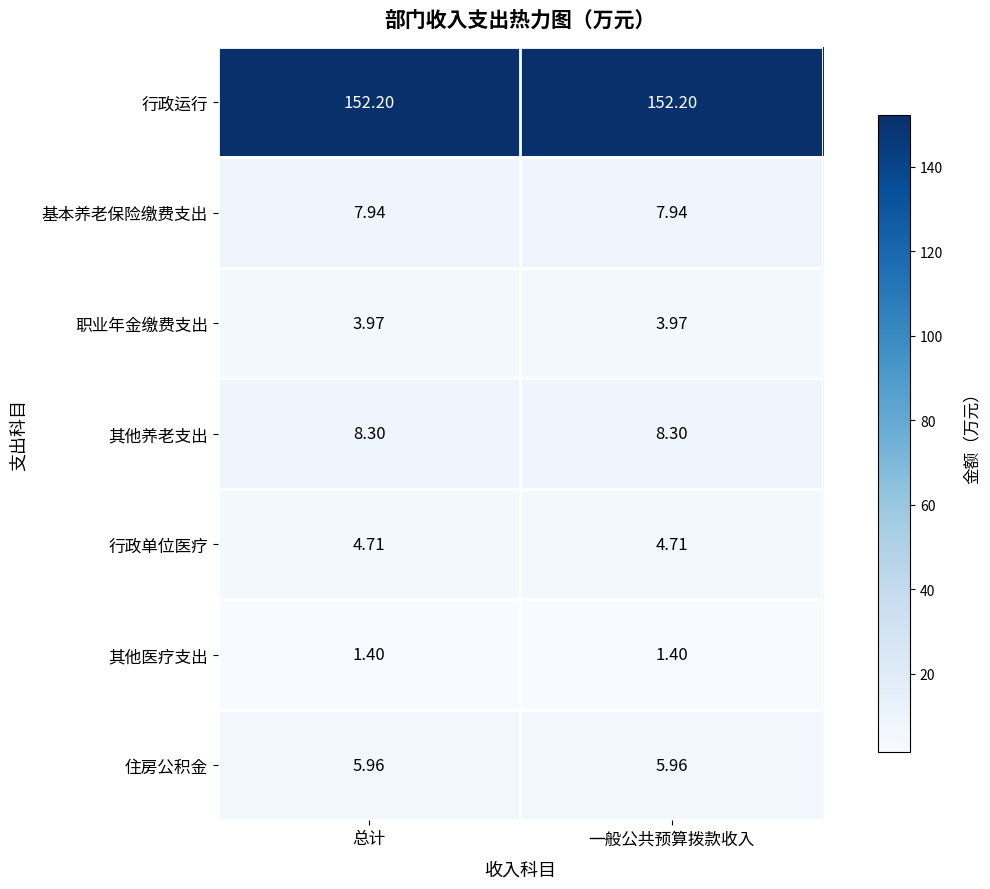

At 总计, list the series in order from largest to smallest.

行政运行, 其他养老支出, 基本养老保险缴费支出, 住房公积金, 行政单位医疗, 职业年金缴费支出, 其他医疗支出